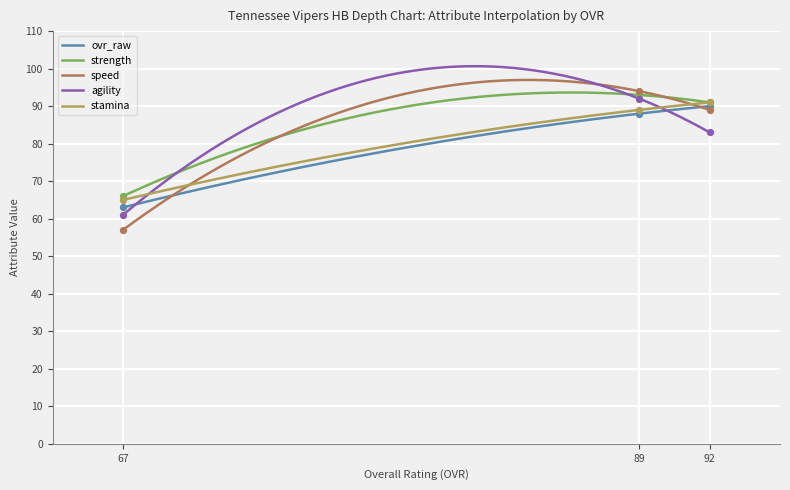

What are all the series names shown in the legend?

ovr_raw, strength, speed, agility, stamina